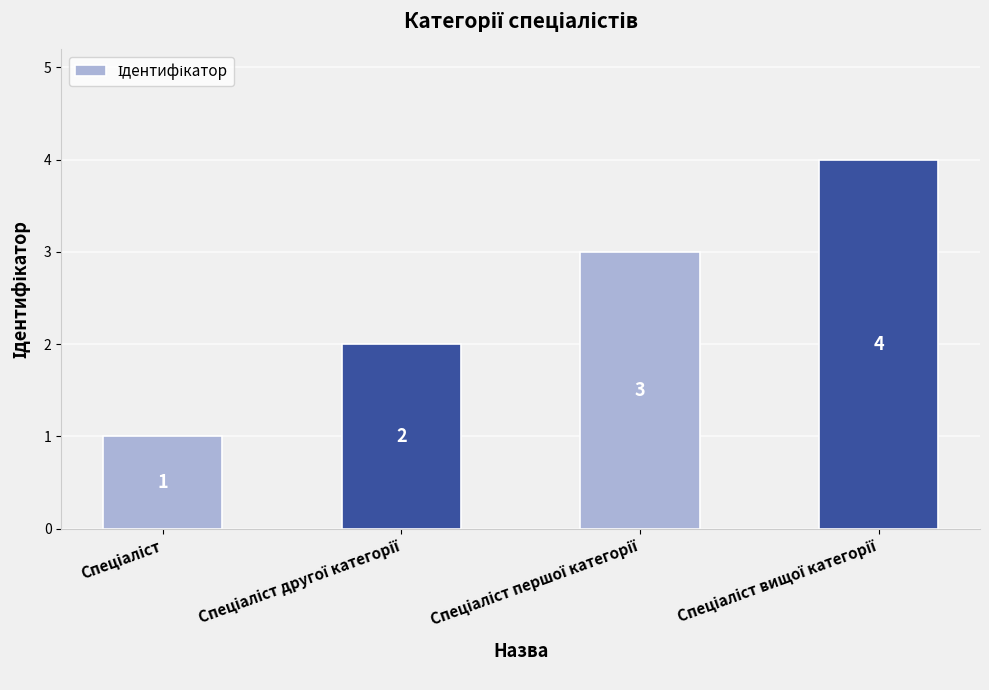

How many distinct data groups are displayed?

1